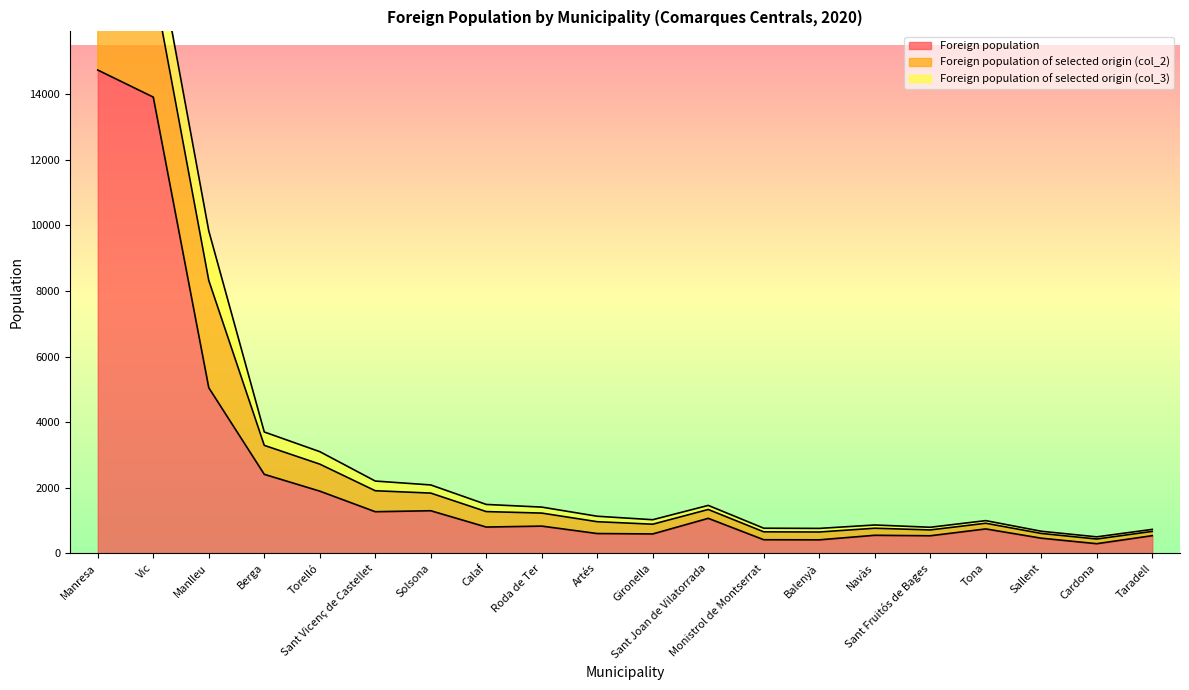

The Foreign population of selected origin (col_3) series shows 224 at Gironella. True or false?

False